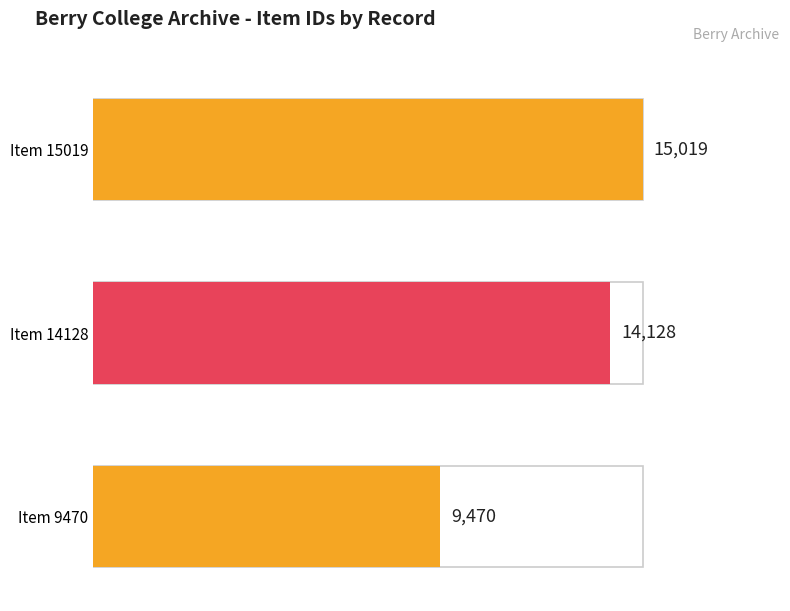

What value does the data have at Item 15019?

15019